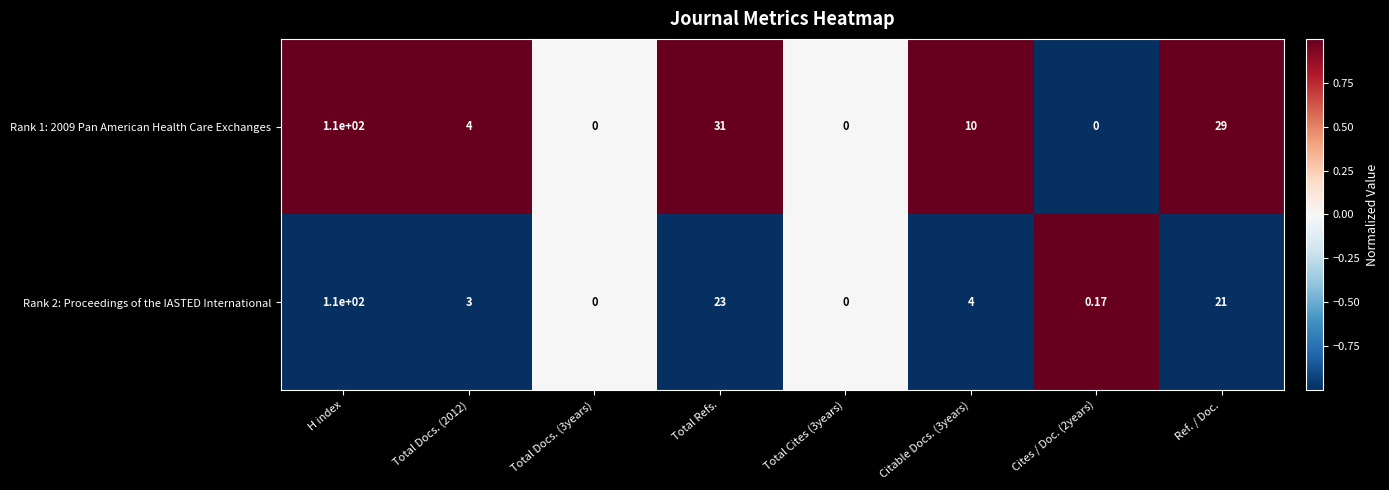

At which category does the chart reach its peak across all series?

H index